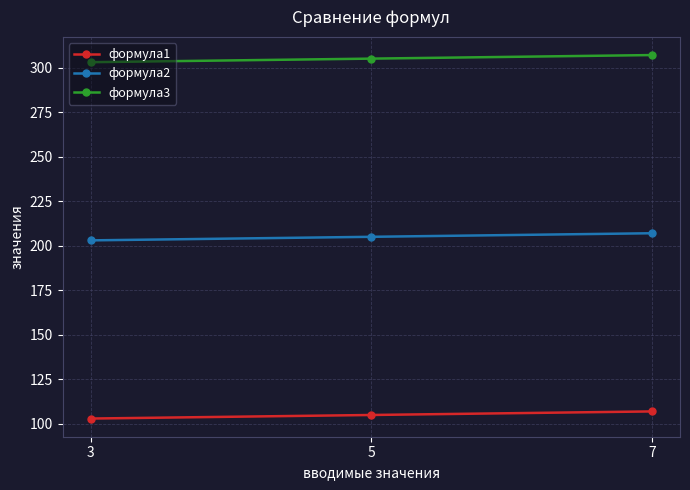

What is the sum of the формула1 values at 7 and 3?

210